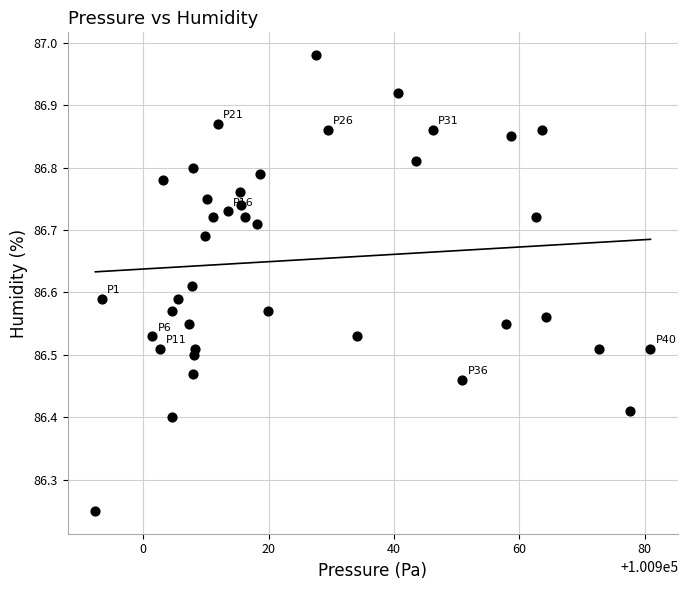

What is the range of X values (max minus min)?

88.5